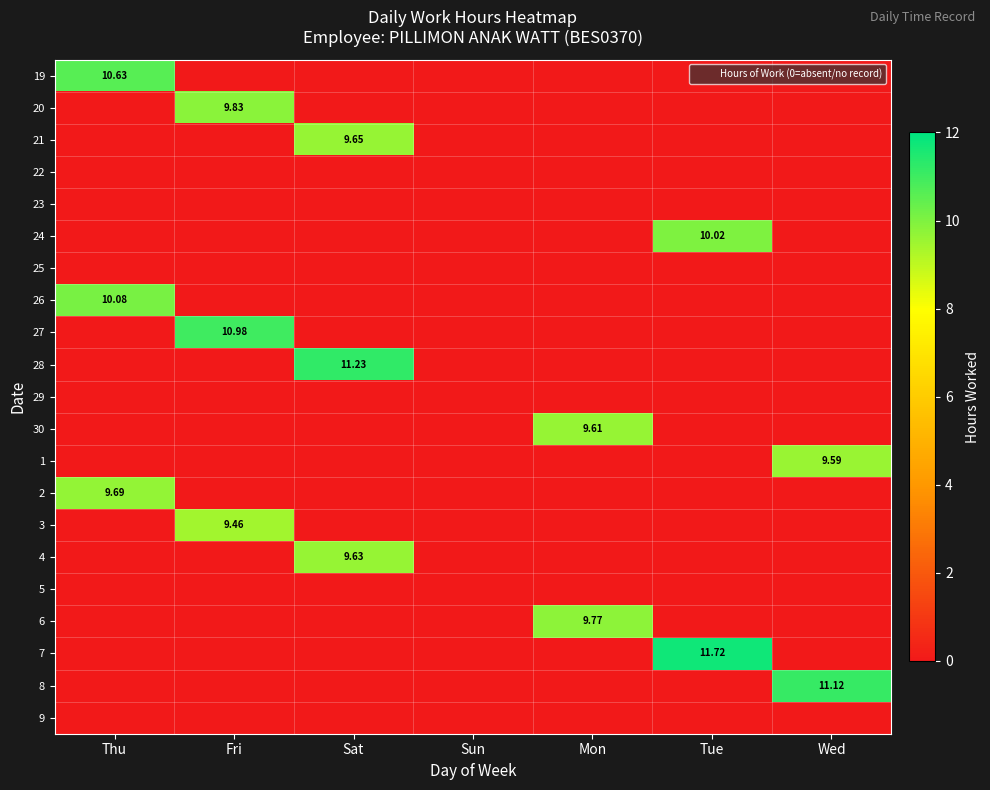

List the series in order of their peak value, highest first.

7, 28, 8, 27, 19, 26, 24, 20, 6, 2, 21, 4, 30, 1, 3, 22, 23, 25, 29, 5, 9